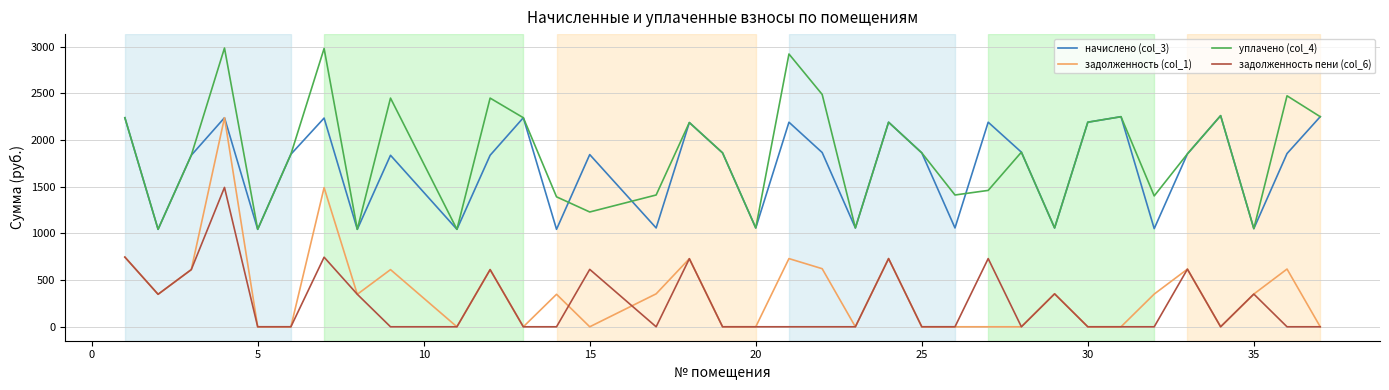

At how many categories does at least one series exceed 2081?

16